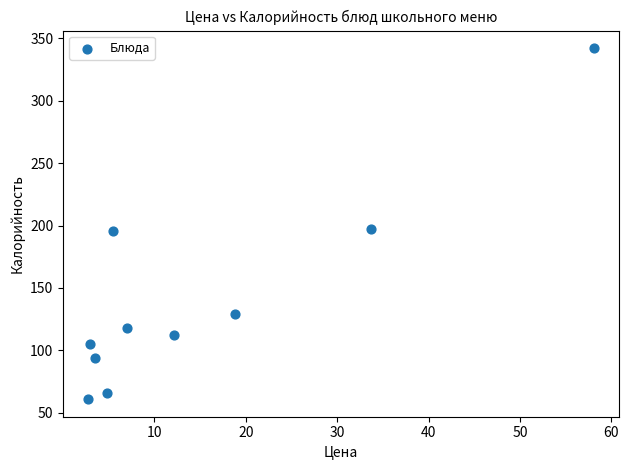

What is the average Y value?

142